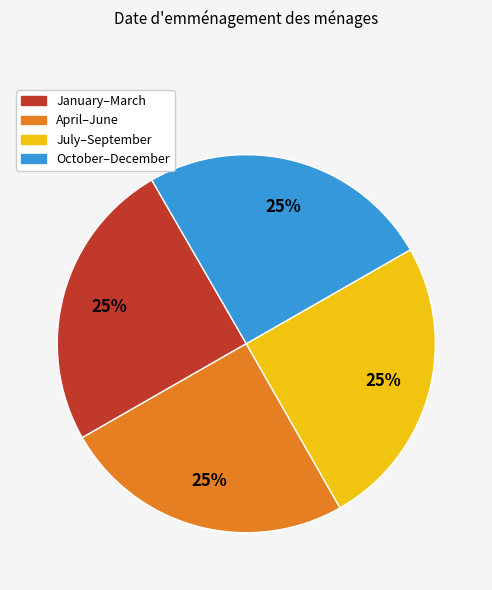

To the nearest percent, what is the average slice percentage?

25%